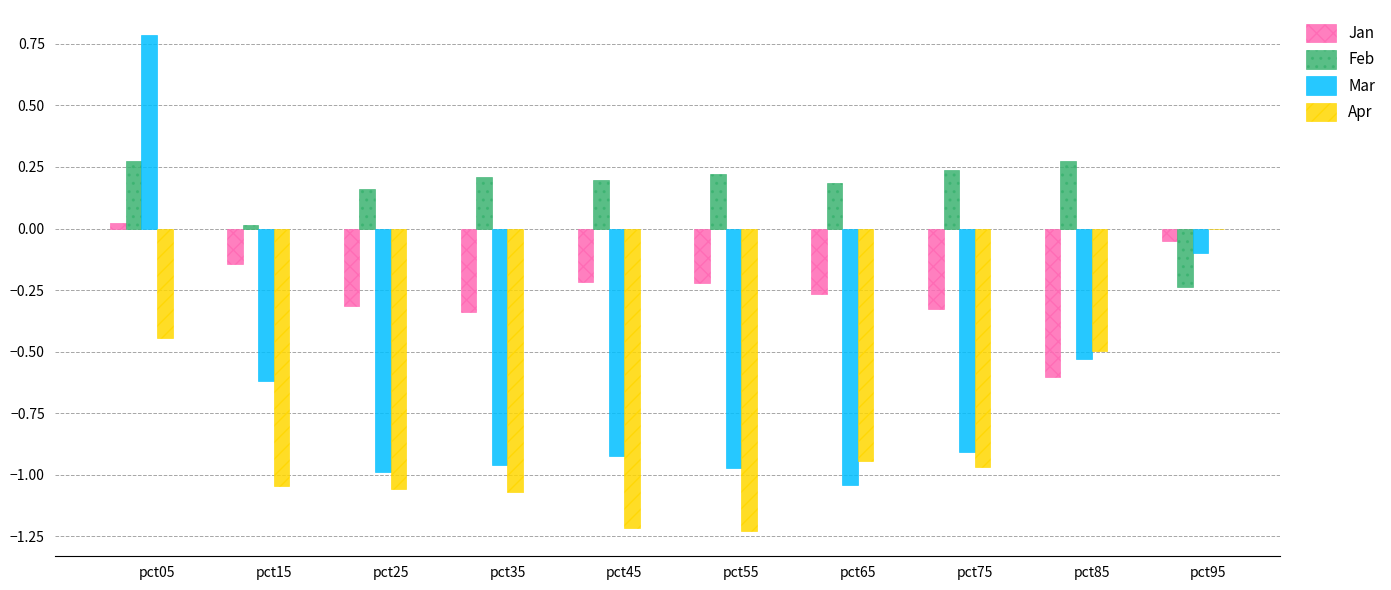

How many data points does each series have?

10